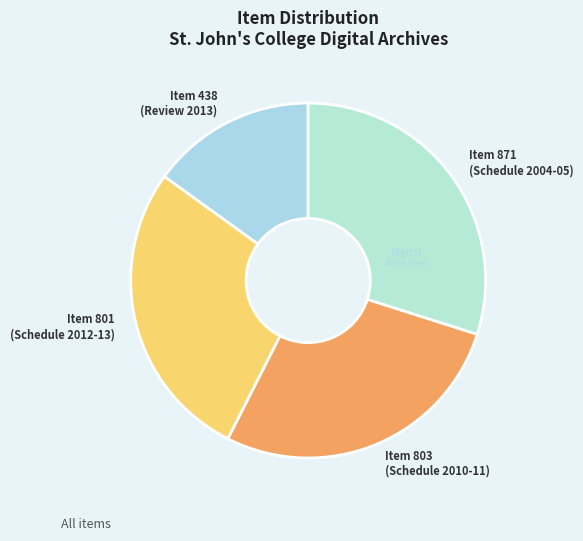

Count the number of slices in the pie.

4